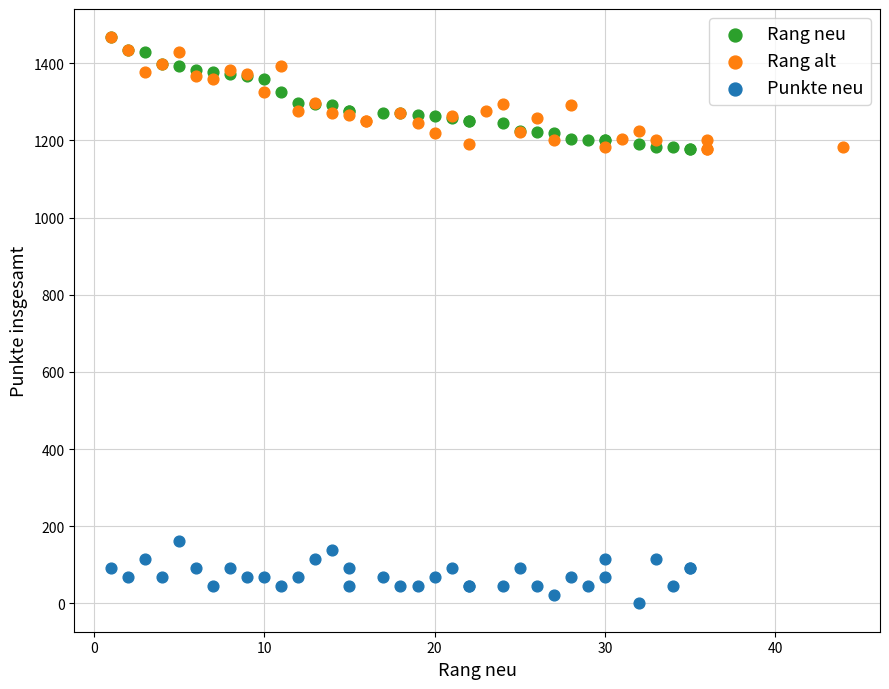

Which series reaches the minimum Y coordinate?

Punkte neu